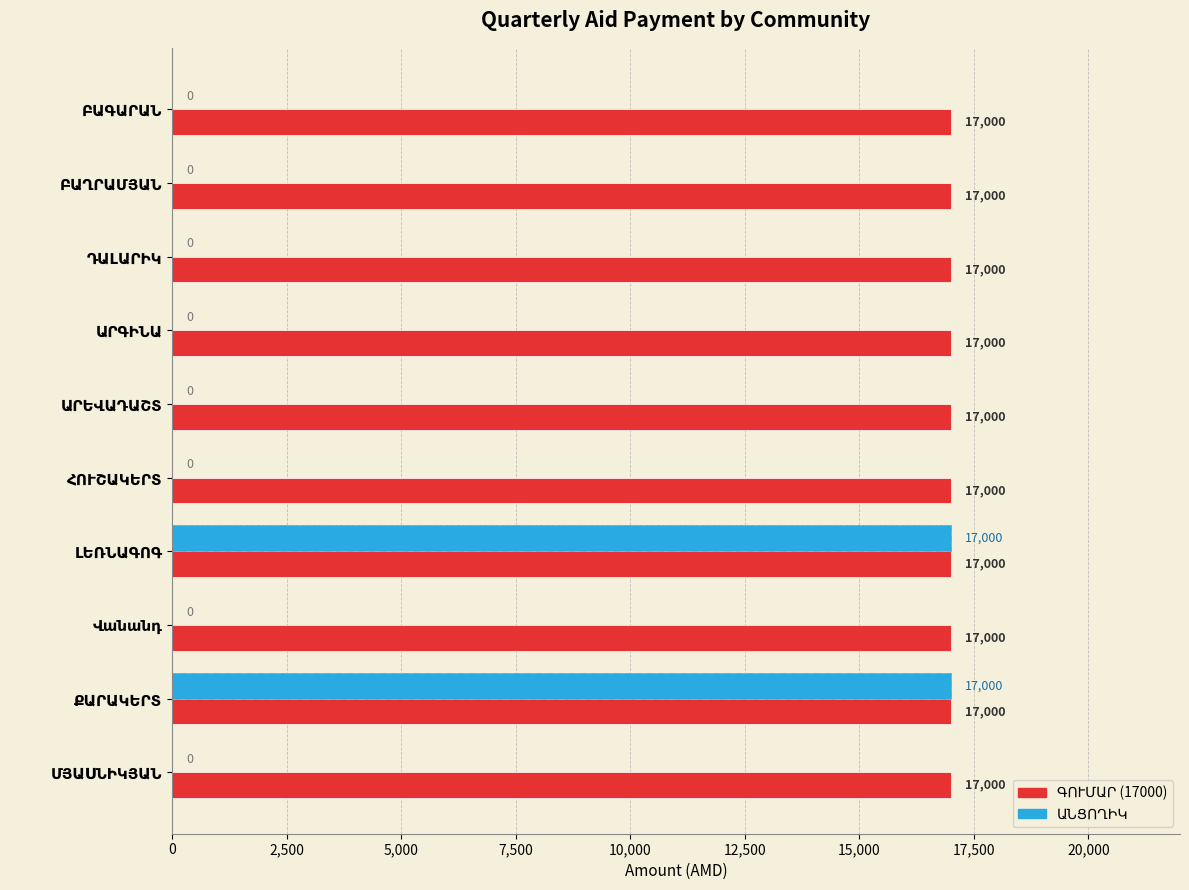

What is the maximum value shown in the chart?

17000.0